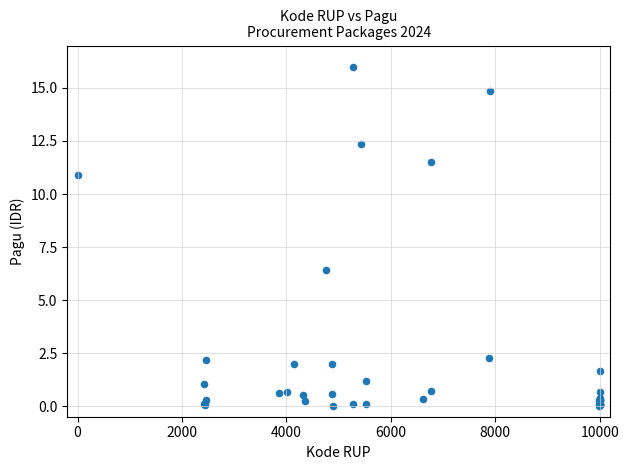

What Y value in the scatter plot is closest to 8?

6.4